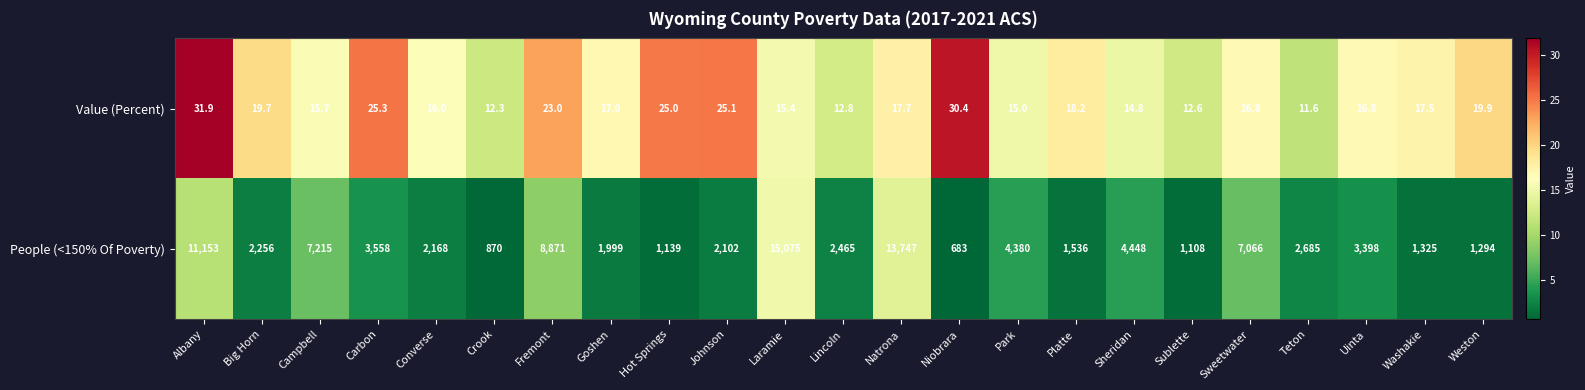

True or false: People (<150% Of Poverty) has a value of 1325.0 at Washakie.

True